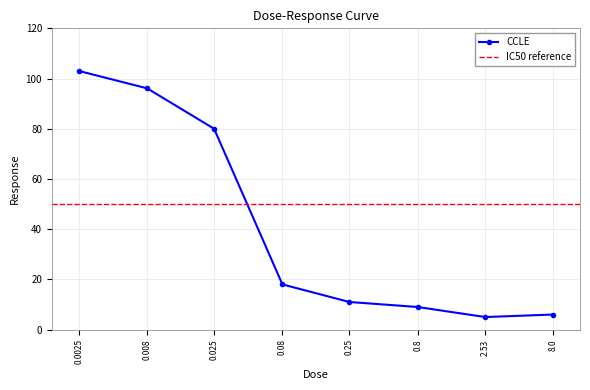

List the labels in order of value, smallest first.

2.53, 8.0, 0.8, 0.25, 0.08, 0.025, 0.008, 0.0025